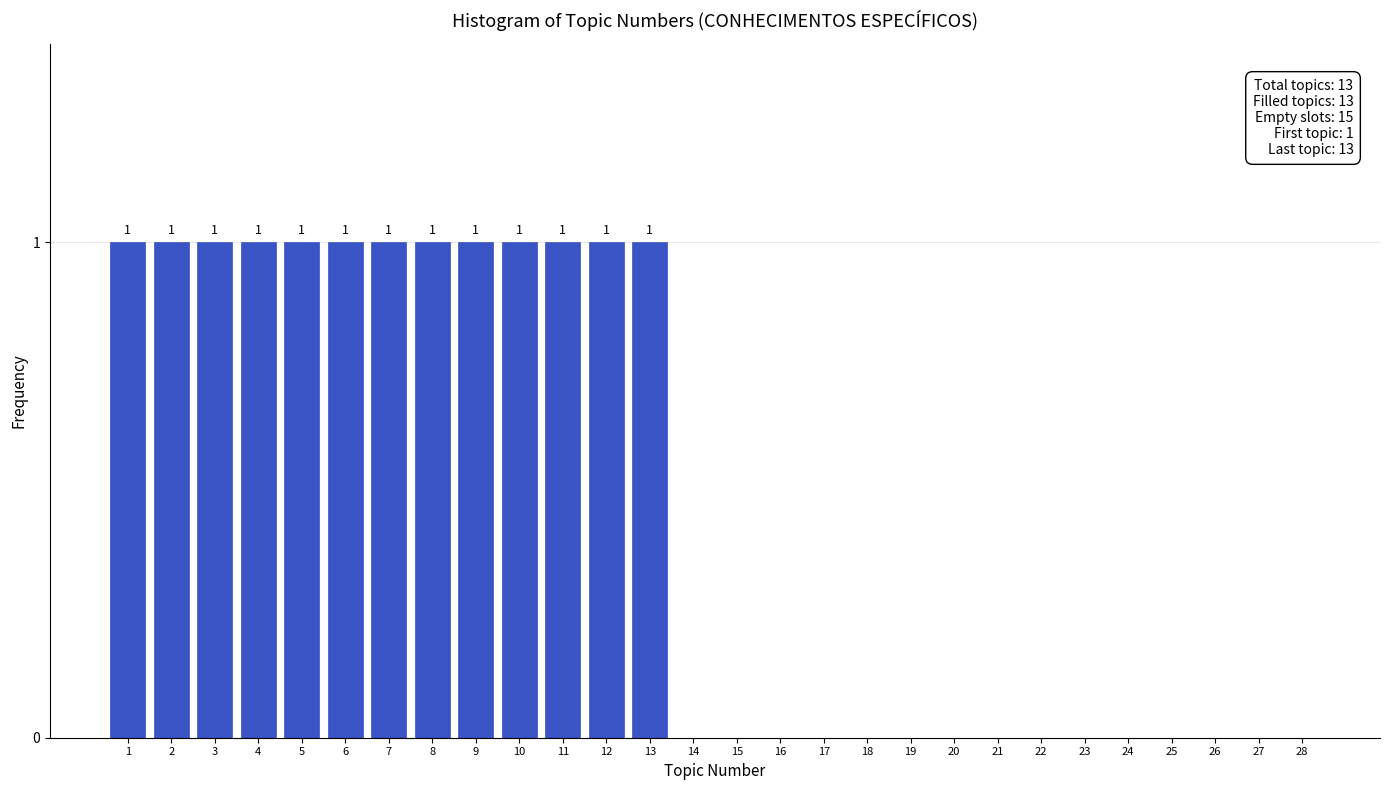

Reading right to left, transcribe all the data shown in this chart.

28=0	27=0	26=0	25=0	24=0	23=0	22=0	21=0	20=0	19=0	18=0	17=0	16=0	15=0	14=0	13=1	12=1	11=1	10=1	9=1	8=1	7=1	6=1	5=1	4=1	3=1	2=1	1=1